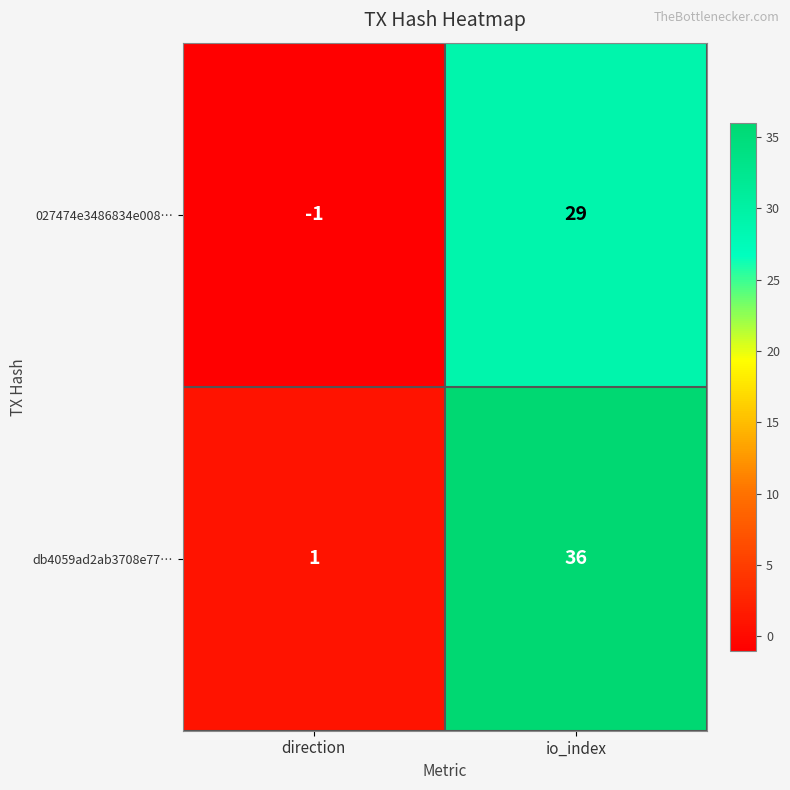

Which series changed the most between direction and io_index?

db4059ad2ab3708e77…